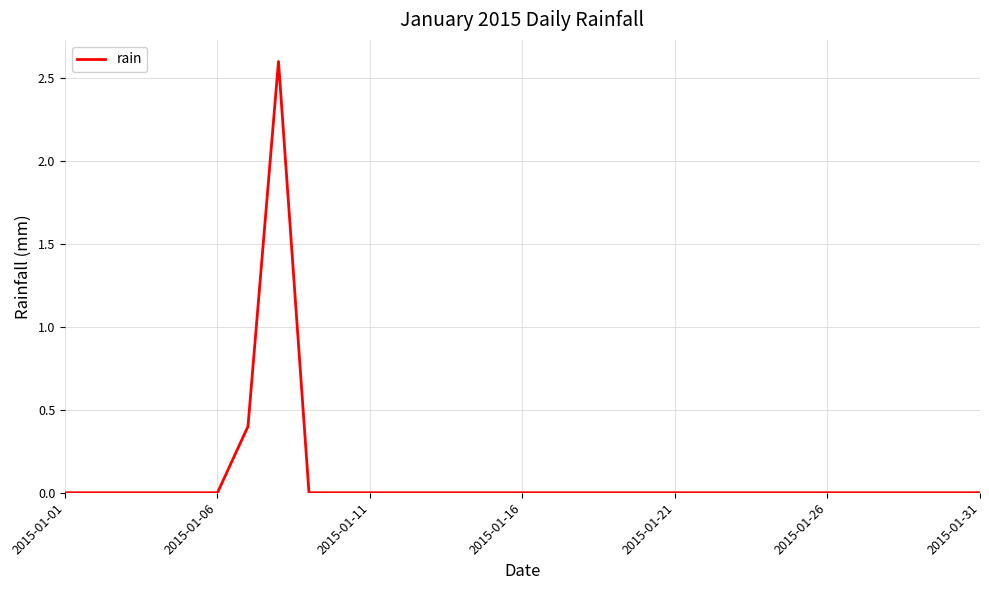

How many distinct data groups are displayed?

1